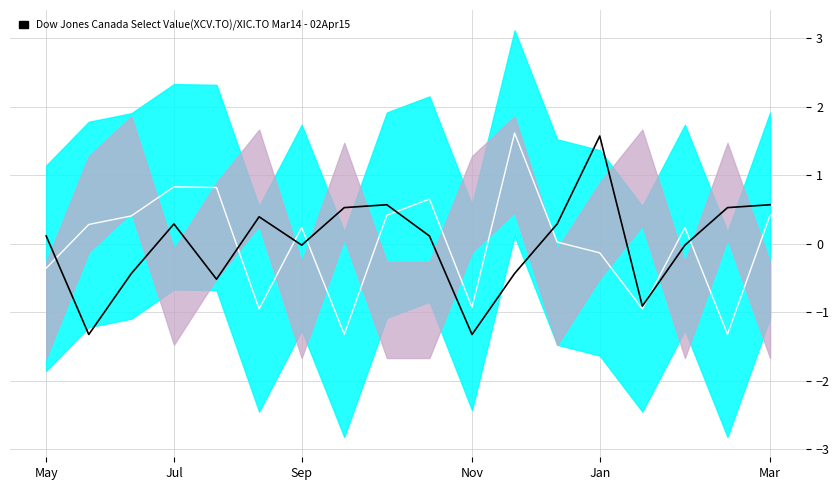

What is the greatest value displayed?

1.6